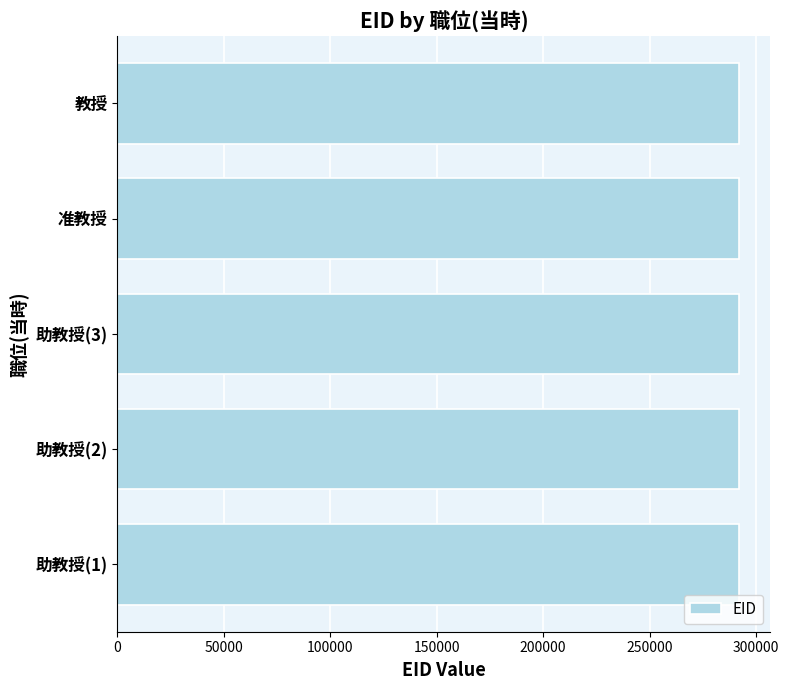

The value at 助教授(1) is 292153. True or false?

True